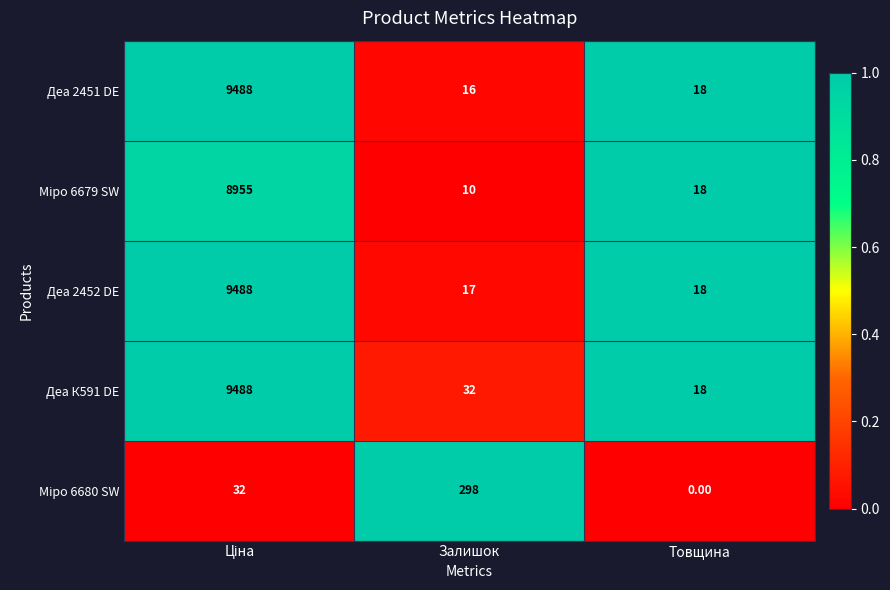

What is the spread (max minus min) of values at Товщина?

18